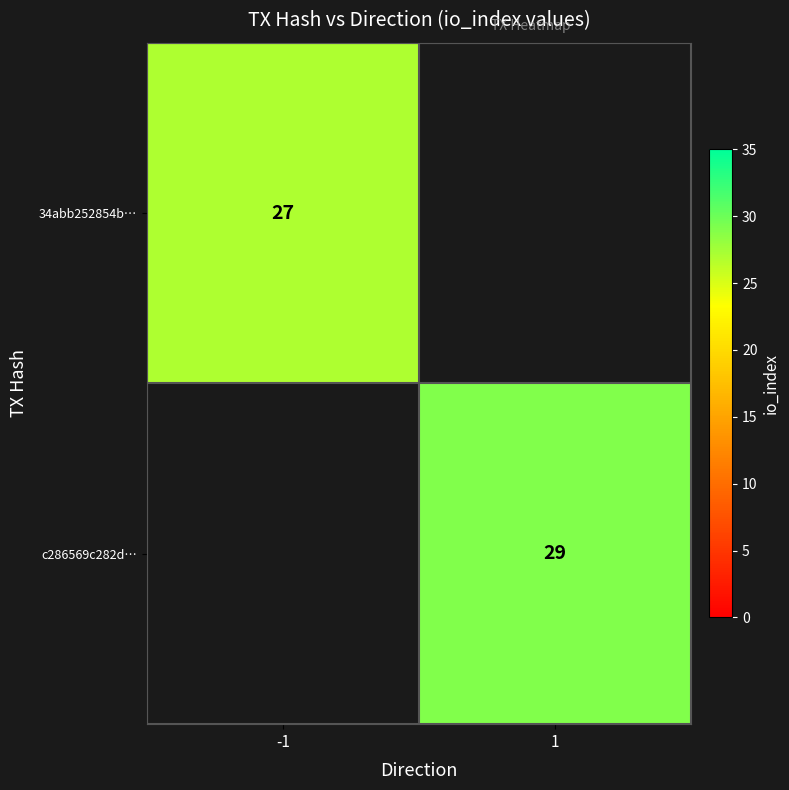

The value of c286569c282d… at 1 is 29. True or false?

True